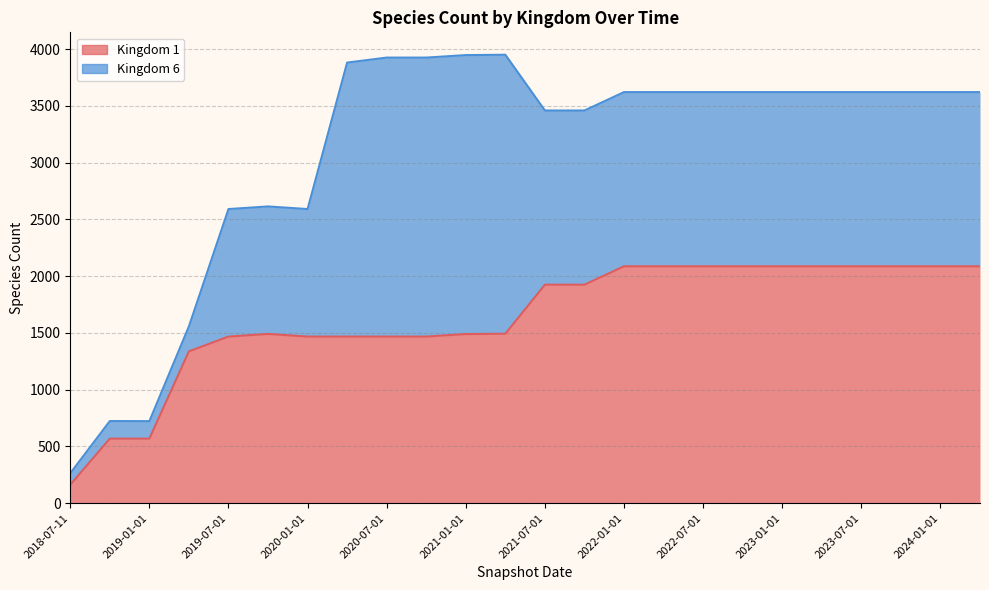

Approximately how many times larger is the value at 2024-01-01 compared to 2019-04-06?

1.6